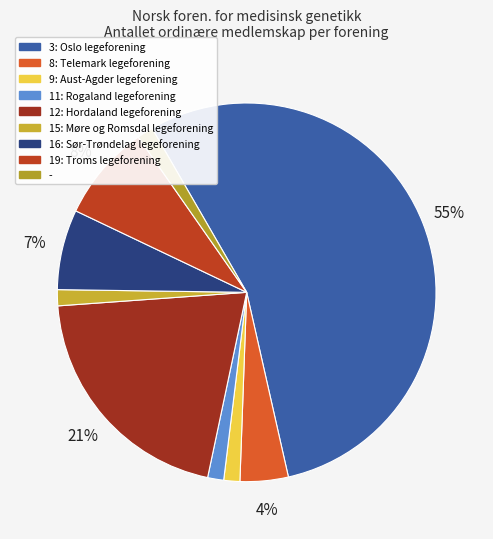

What percentage is NOT represented by 15: Møre og Romsdal legeforening?

98.6%